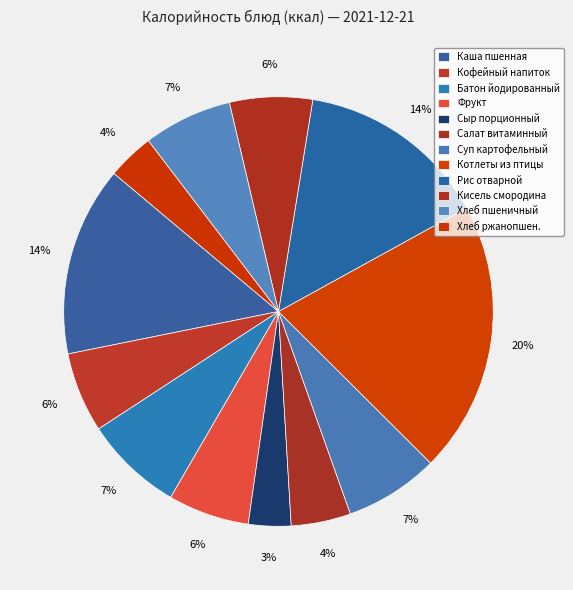

Count the number of slices in the pie.

12